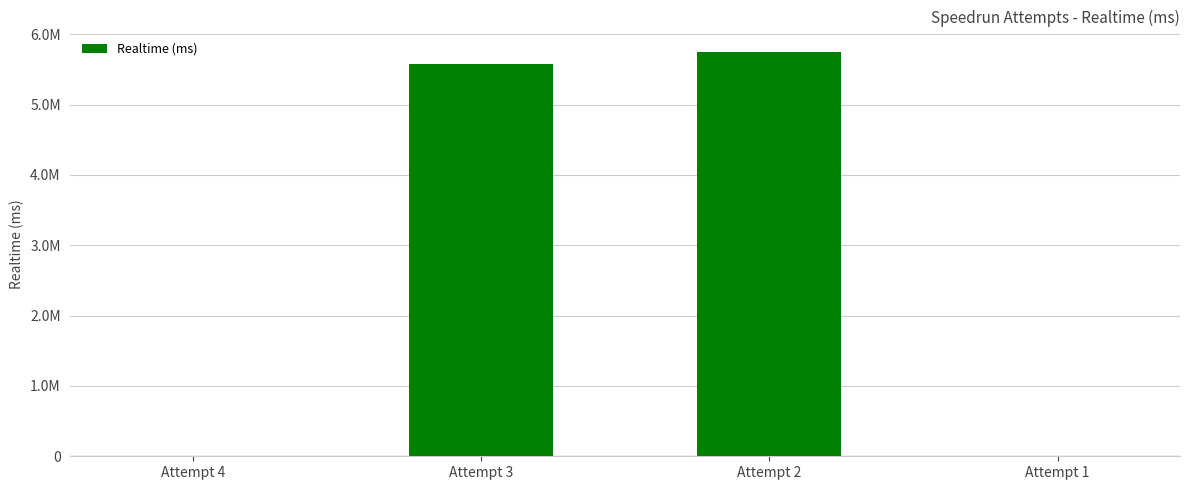

Reading left to right, transcribe all the data shown in this chart.

0	5573498	5750593	0